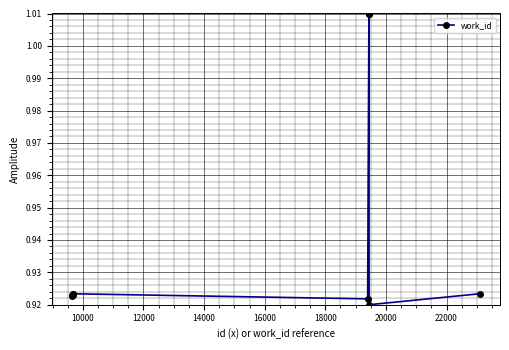

What is the sum of all values?

9.4